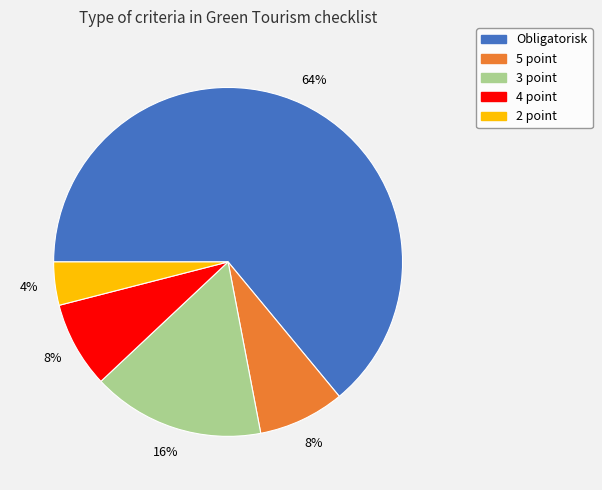

True or false: 4 point accounts for 8% of the total.

True